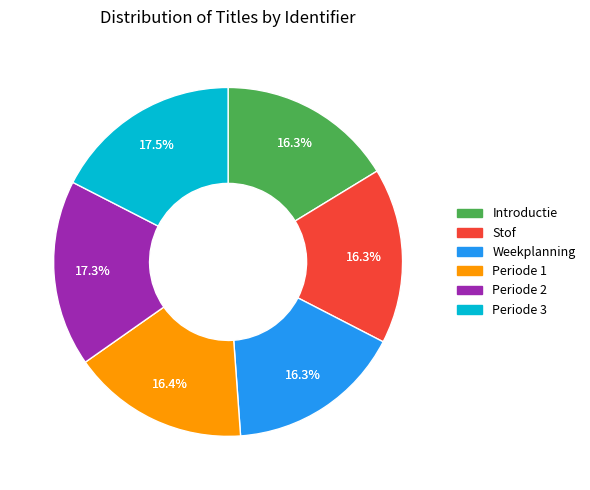

Rank the categories by value from highest to lowest.

Periode 3, Periode 2, Periode 1, Weekplanning, Stof, Introductie